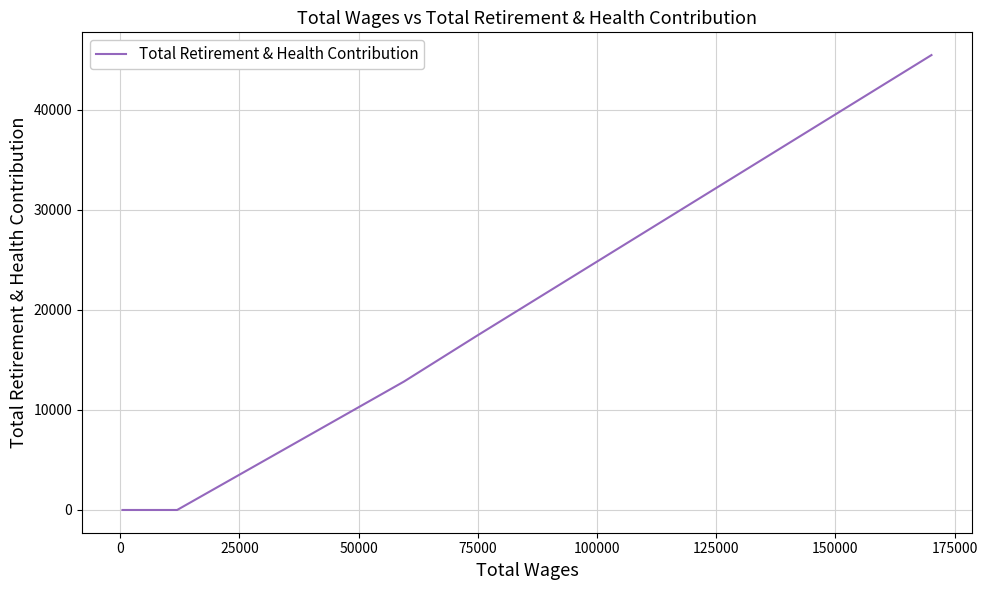

What is the greatest value displayed?

45438